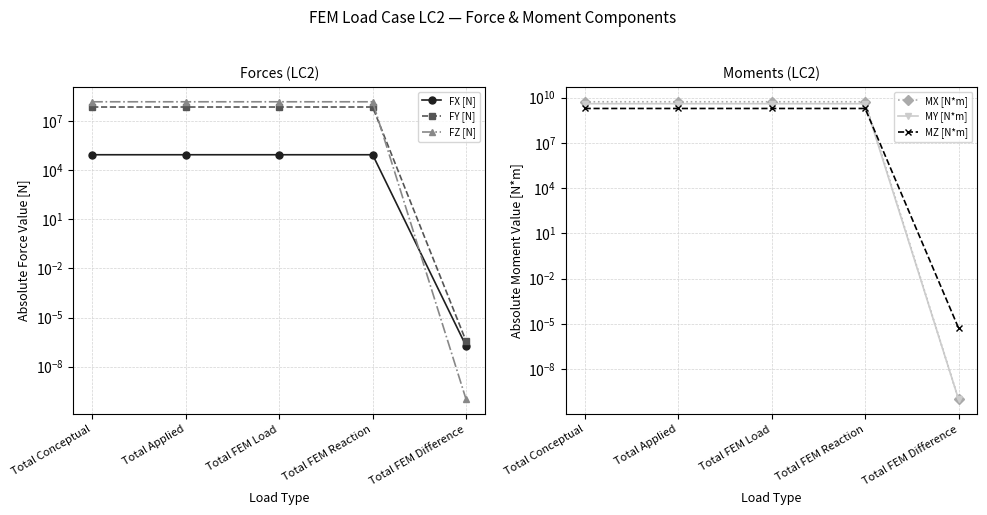

What value does the FZ [N] series have at Total Conceptual?

144348000.0